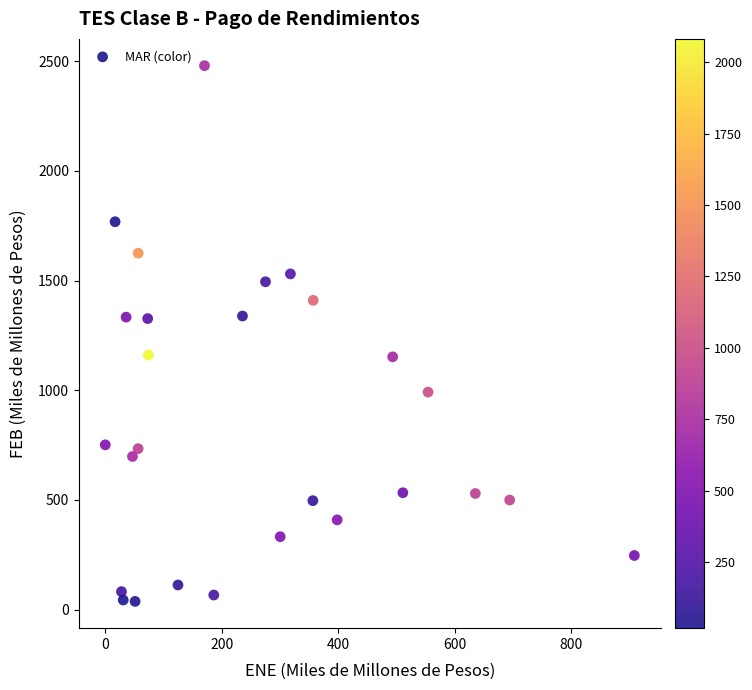

What is the range of Y values (max minus min)?

2442.3